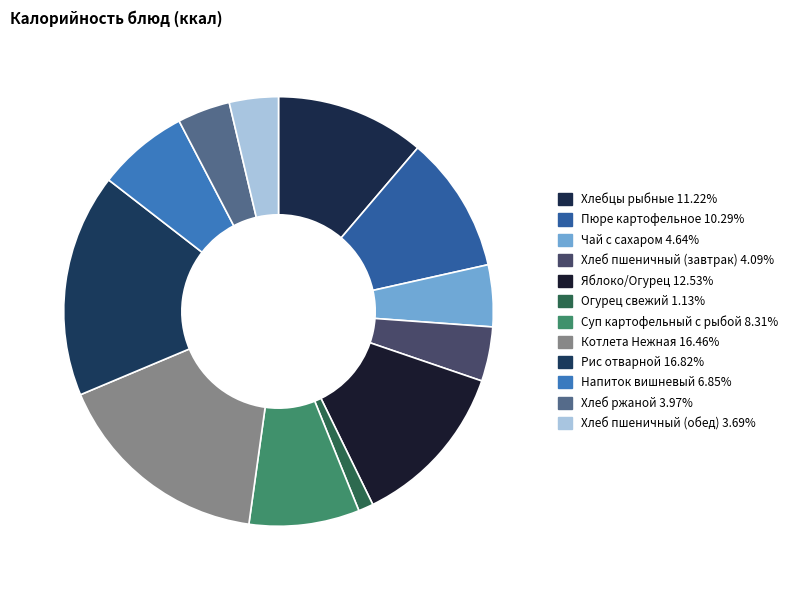

To the nearest percent, what is the combined percentage of Яблоко/Огурец and Огурец свежий?

14%